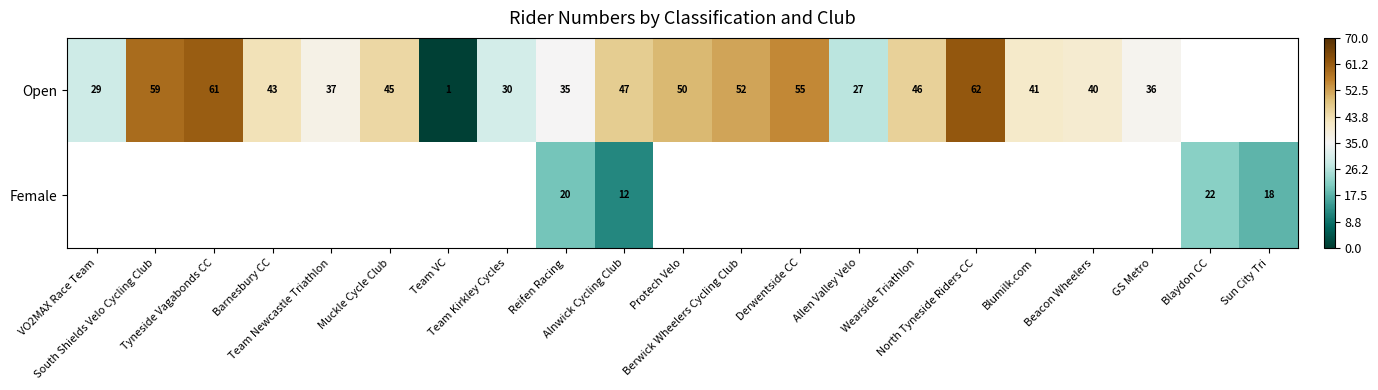

What is the minimum value shown in the chart?

1.0